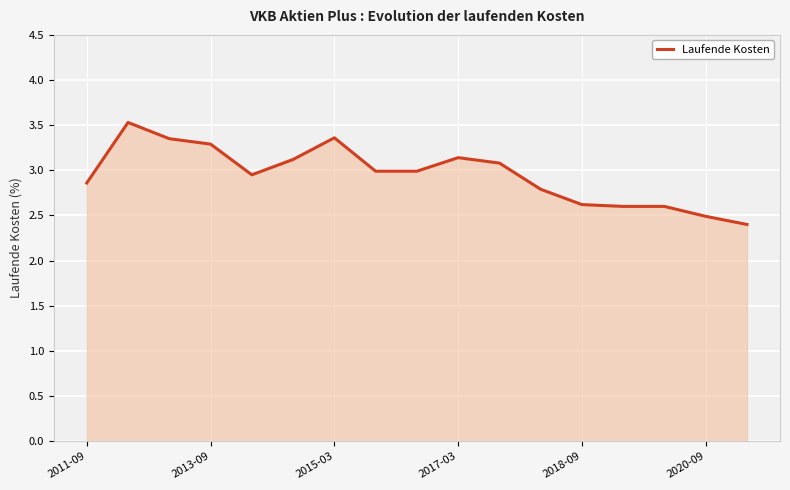

What is the minimum value shown in the chart?

2.4